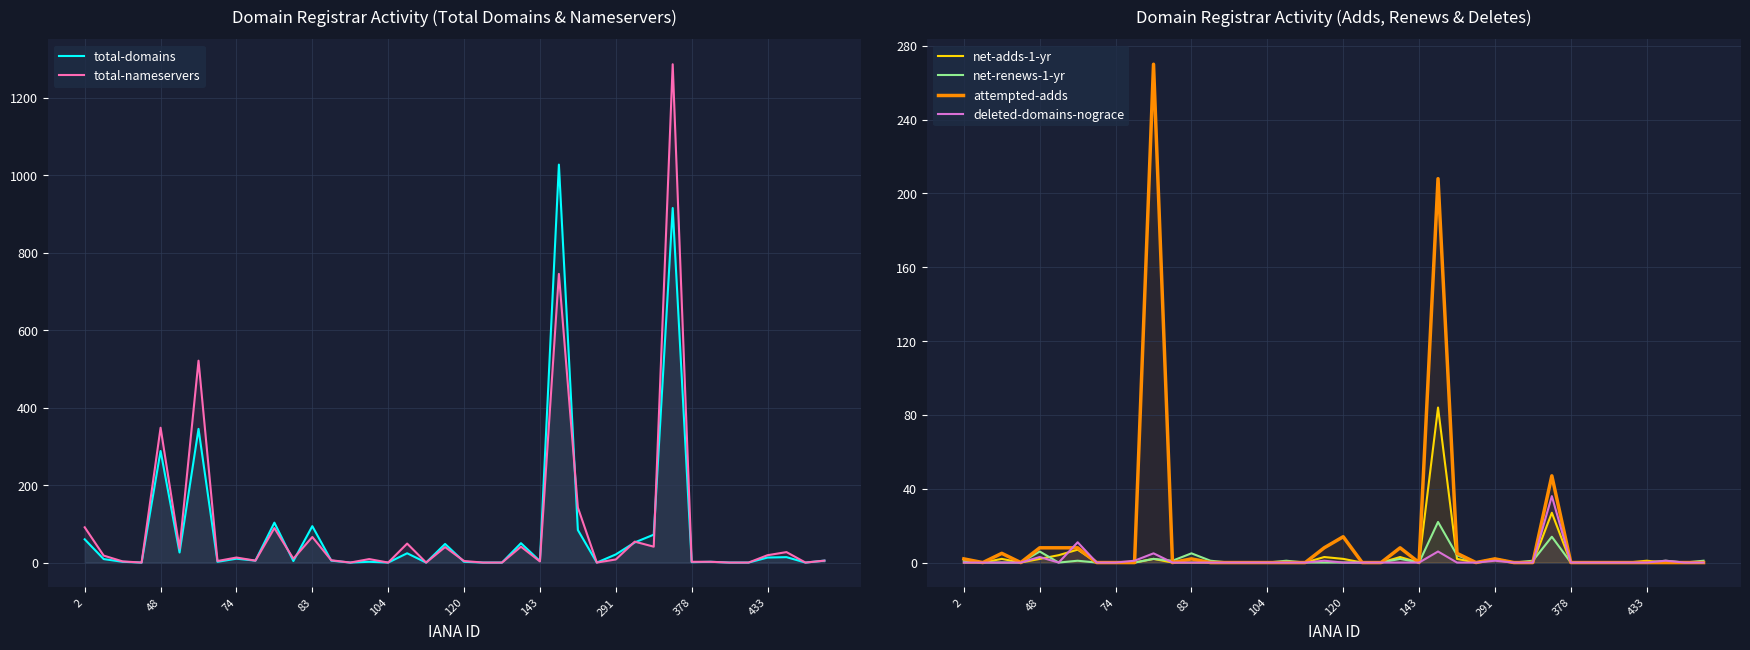

What is the maximum value for total-domains?

1027